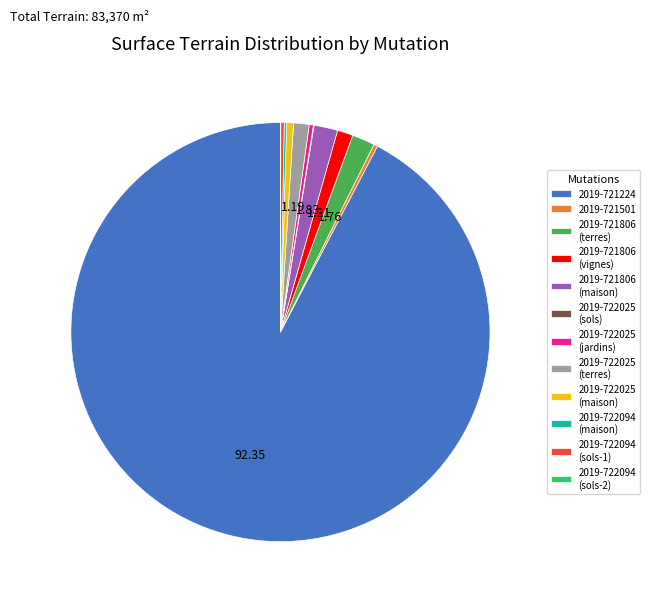

Approximately how many times larger is the value at 2019-721806 (maison) compared to 2019-721501?

6.4